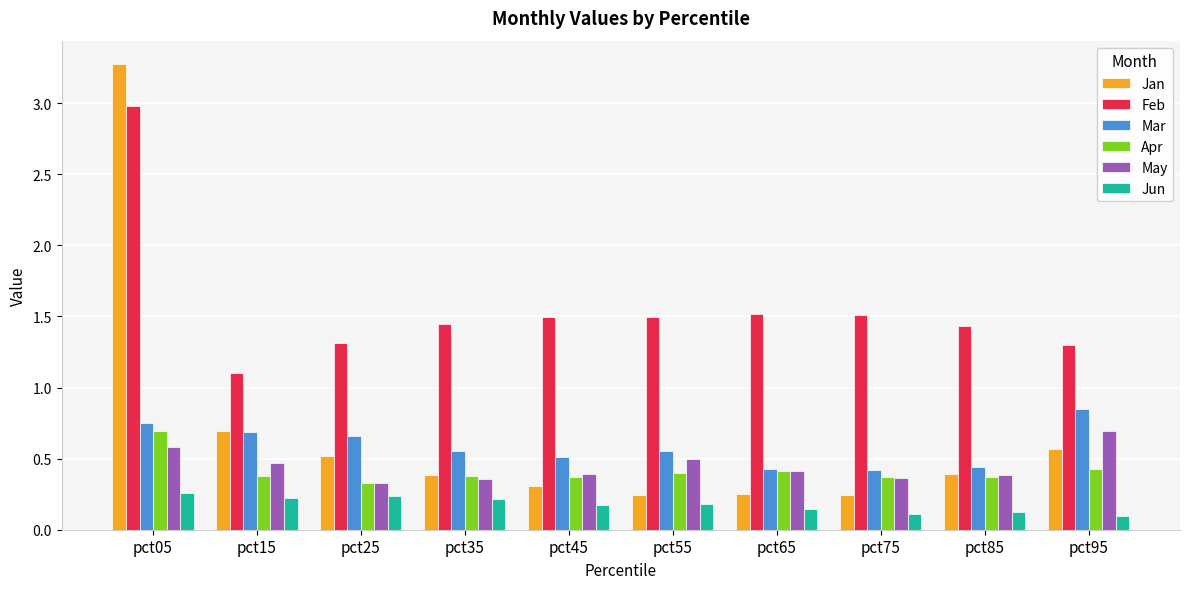

Which label corresponds to the largest value in the chart?

pct05